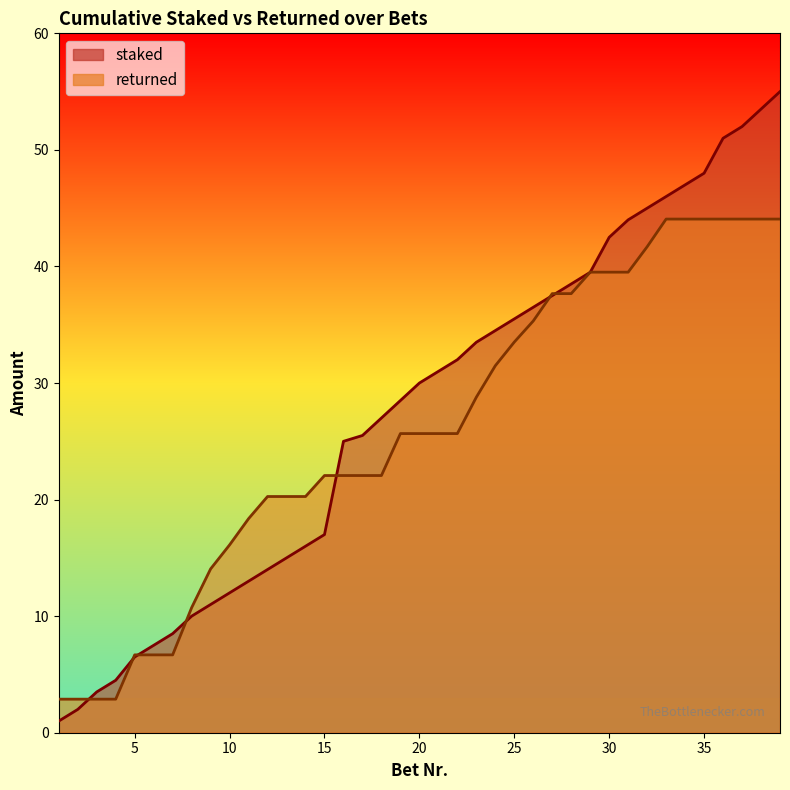

Rank the series by their maximum value, from highest to lowest.

staked, returned